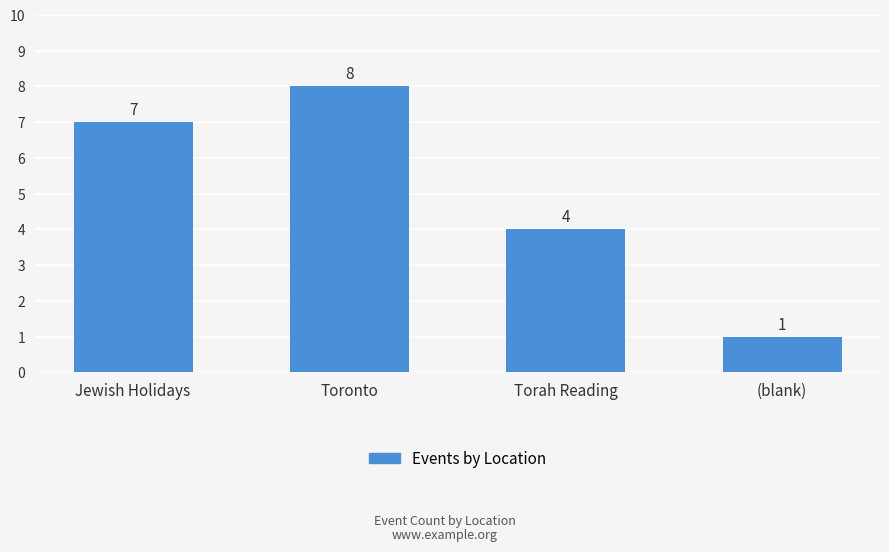

List the labels in order of value, largest first.

Toronto, Jewish Holidays, Torah Reading, (blank)